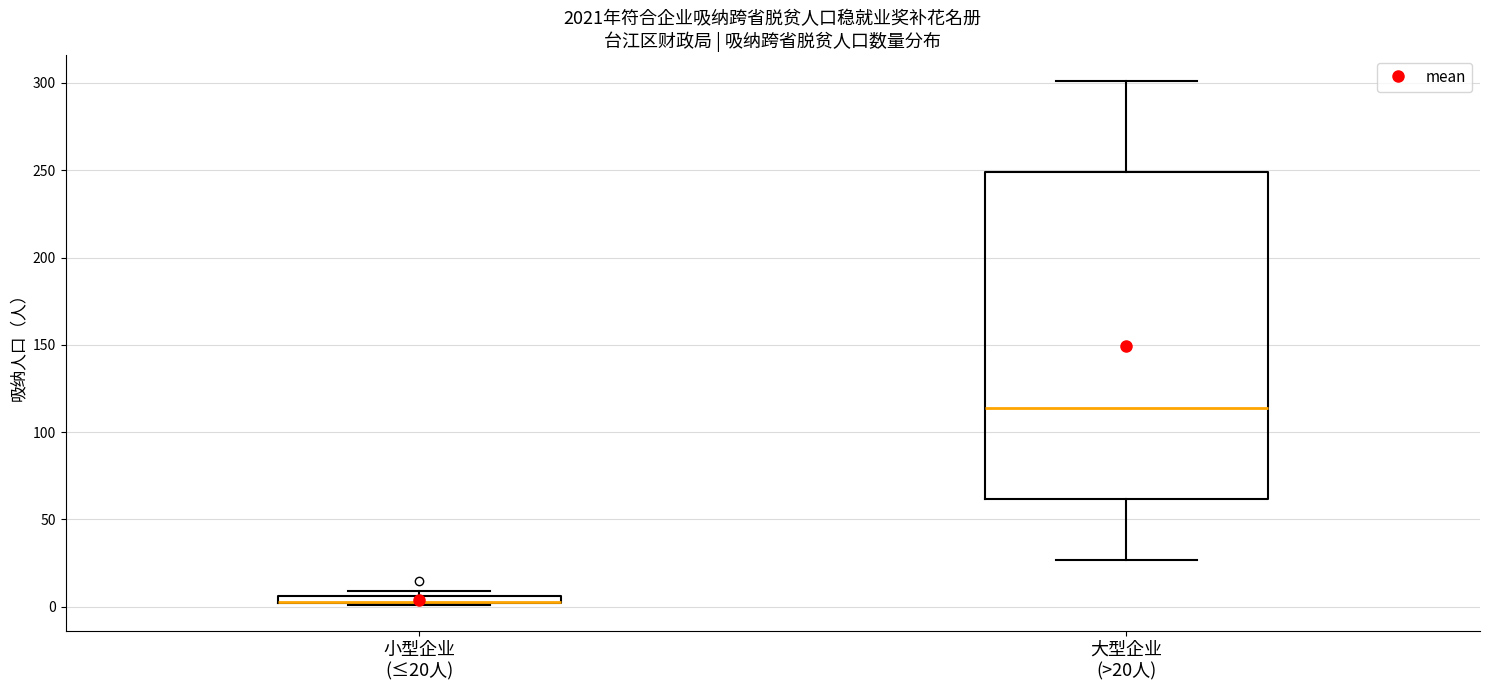

Which box is the tallest, from its lower edge to its upper edge?

大型企业 (>20人)